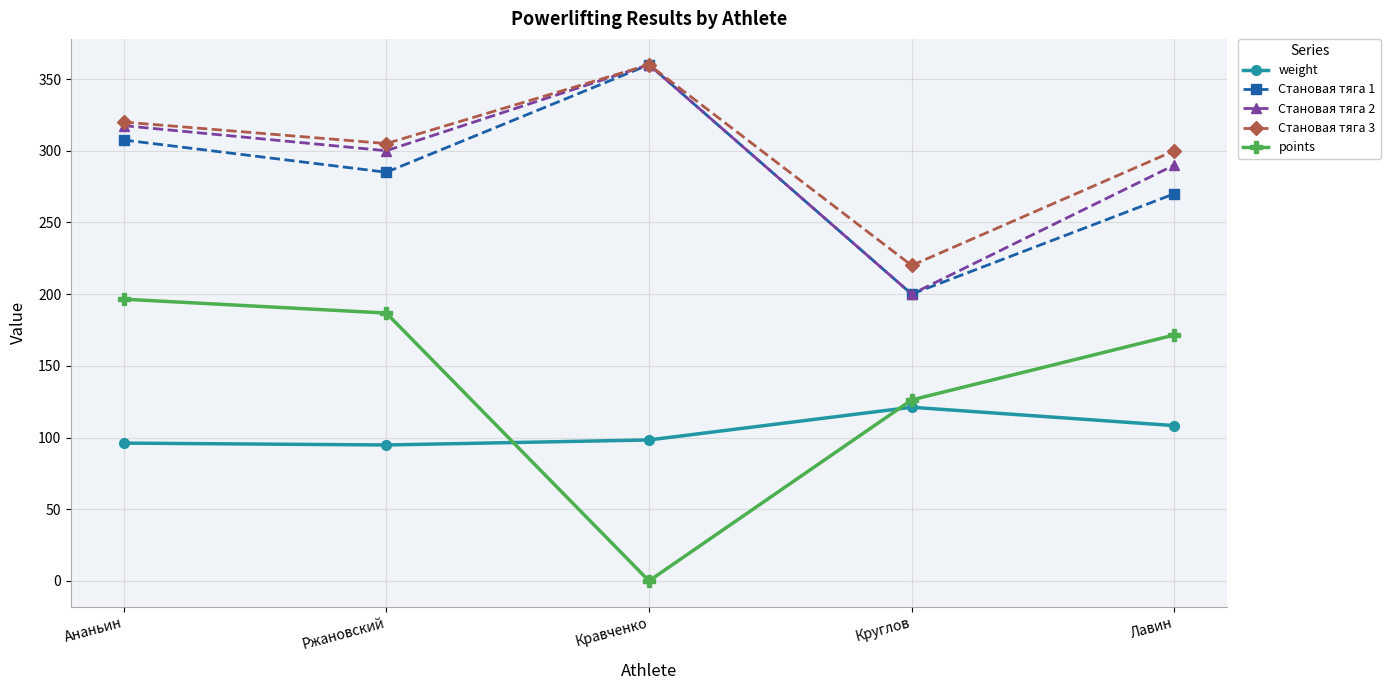

True or false: Становая тяга 1 and points intersect in this chart.

False